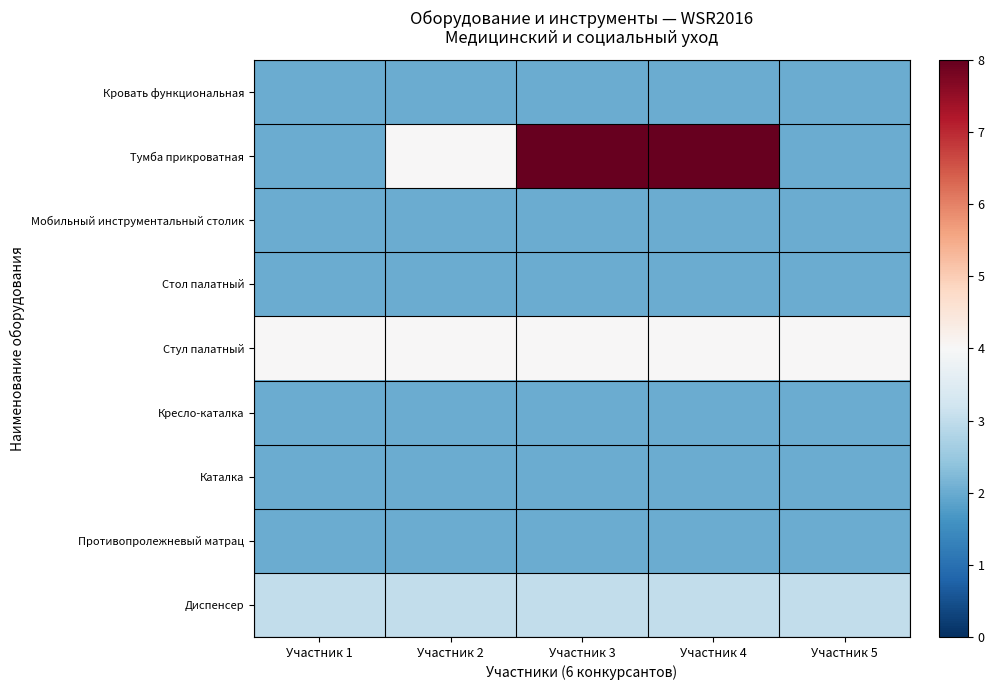

What is the difference between the highest and lowest values at Участник 1?

2